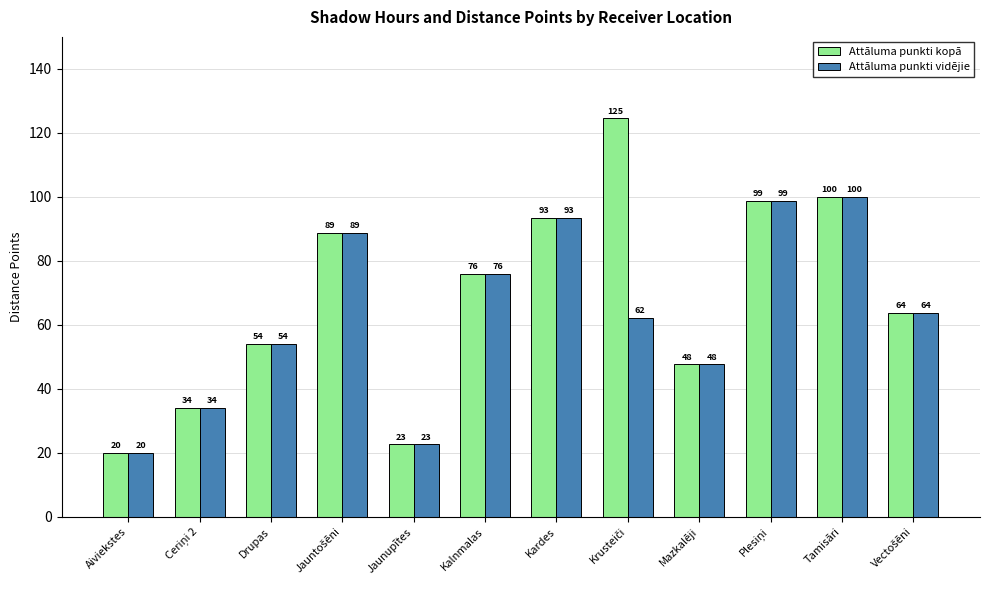

What is the approximate value of Attāluma punkti vidējie at Kalnmalas?

75.9